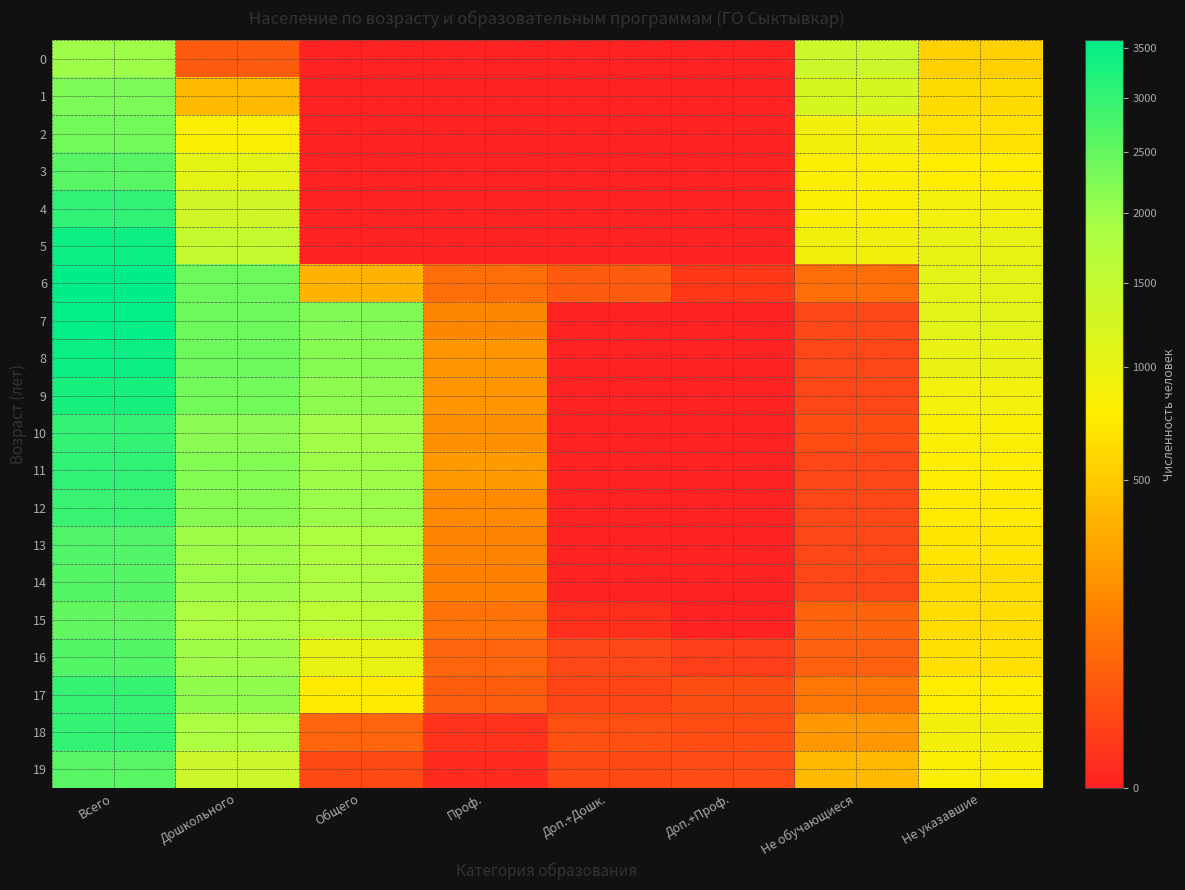

How many series are shown in this chart?

20